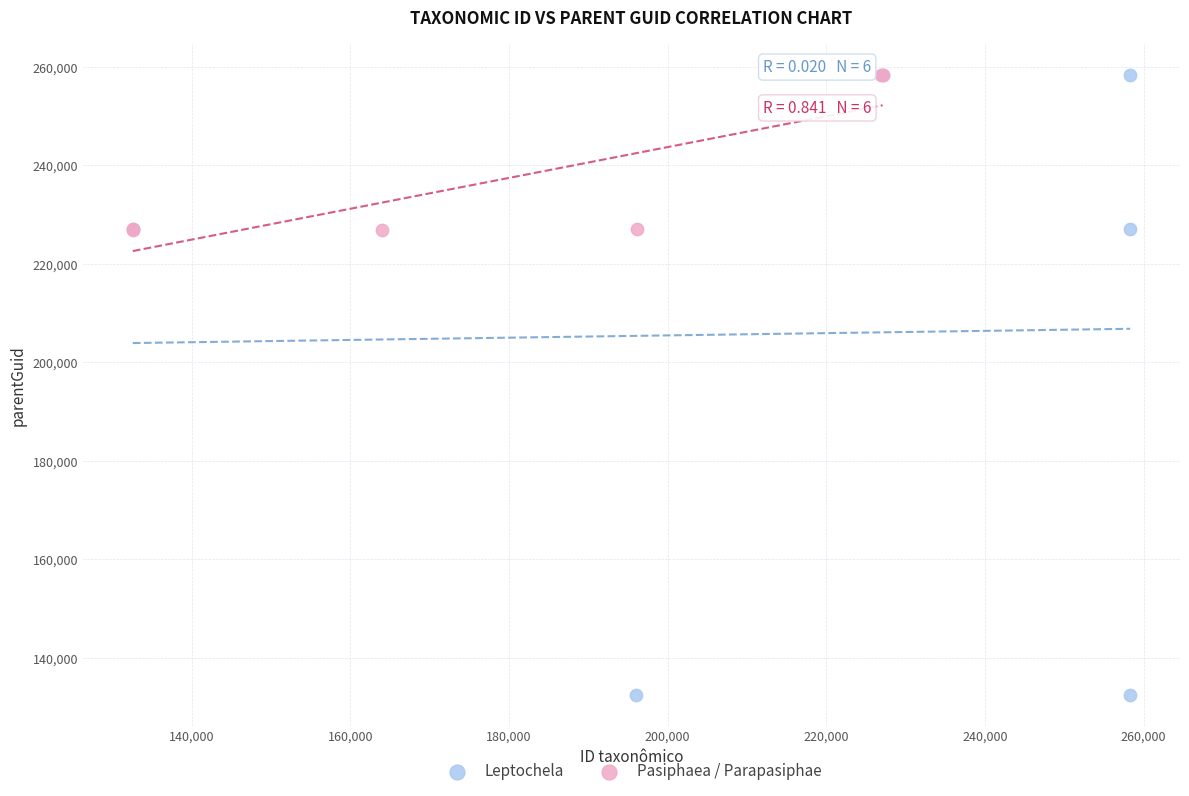

Which series contains the lowest Y value?

Leptochela